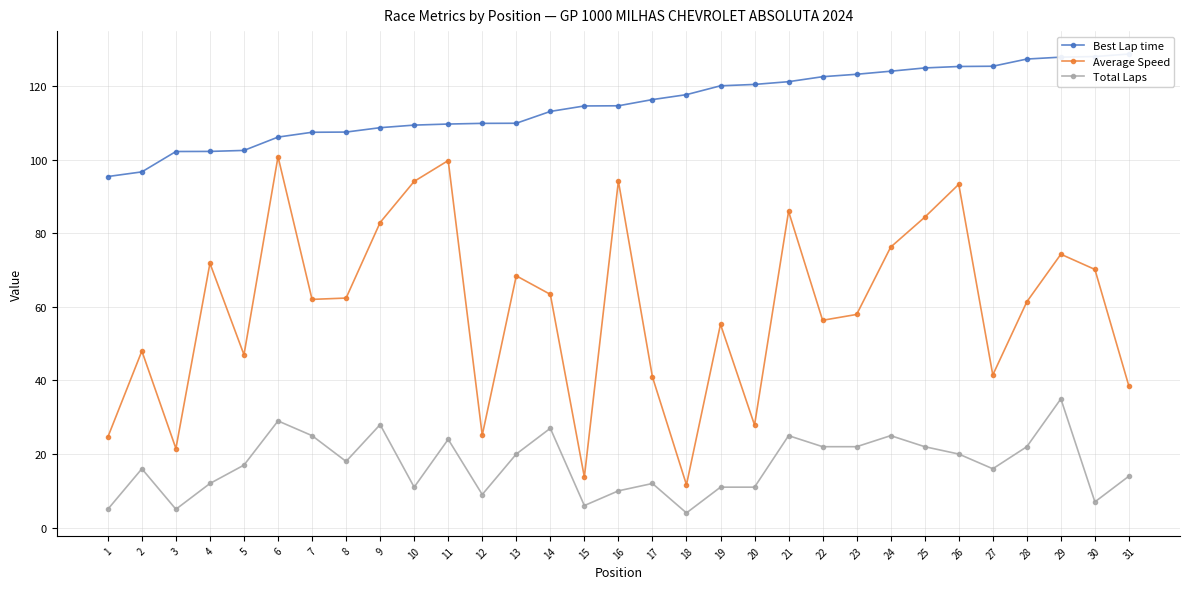

Reading left to right, extract all data points from this chart.

Best Lap time: 95.4	96.7	102.2	102.2	102.5	106.1	107.4	107.5	108.7	109.4	109.7	109.9	109.9	113.1	114.6	114.6	116.3	117.7	120.1	120.4	121.2	122.5	123.2	124.0	124.9	125.3	125.4	127.3	127.9	128.0	128.7
Average Speed: 24.6	48.0	21.5	71.8	47.0	100.8	62.0	62.4	82.9	94.1	99.7	25.1	68.4	63.4	13.7	94.2	41.0	11.6	55.3	27.9	85.9	56.3	57.9	76.2	84.4	93.3	41.5	61.4	74.3	70.2	38.4
Total Laps: 5.0	16.0	5.0	12.0	17.0	29.0	25.0	18.0	28.0	11.0	24.0	9.0	20.0	27.0	6.0	10.0	12.0	4.0	11.0	11.0	25.0	22.0	22.0	25.0	22.0	20.0	16.0	22.0	35.0	7.0	14.0